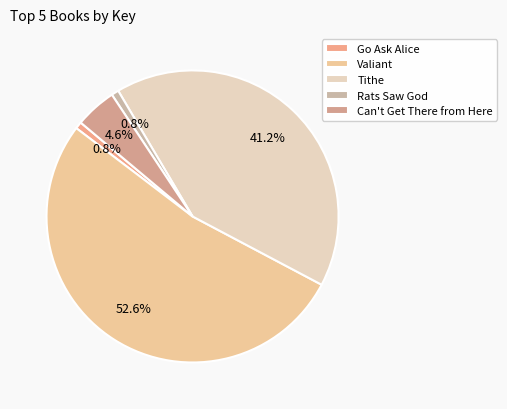

True or false: Tithe accounts for 51% of the total.

False